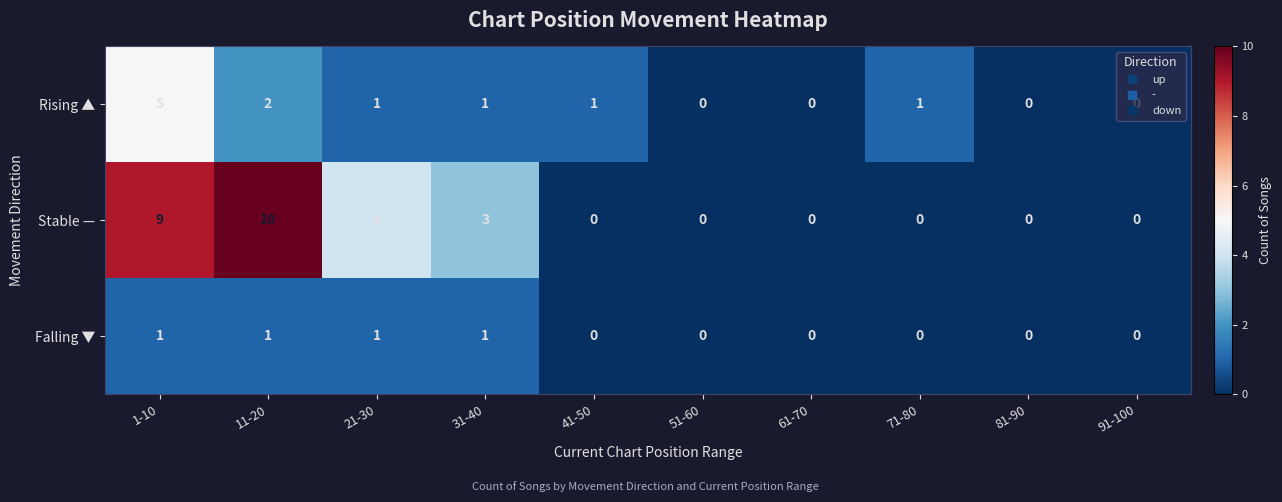

What is the difference between the maximum and minimum values in the Stable — series?

10